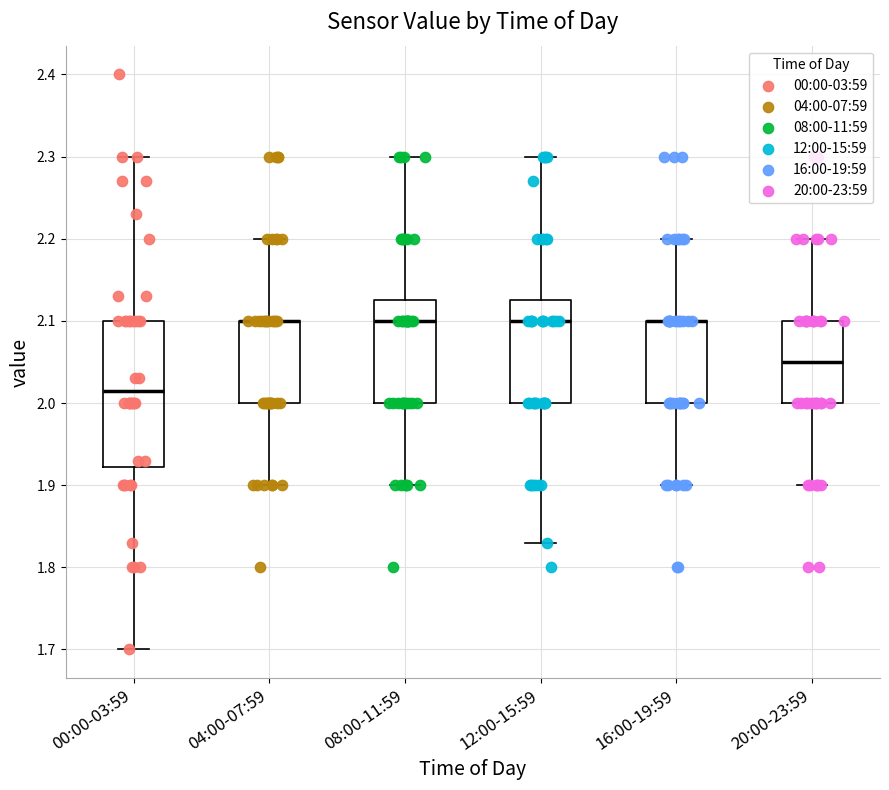

Which box is the tallest, from its lower edge to its upper edge?

00:00-03:59